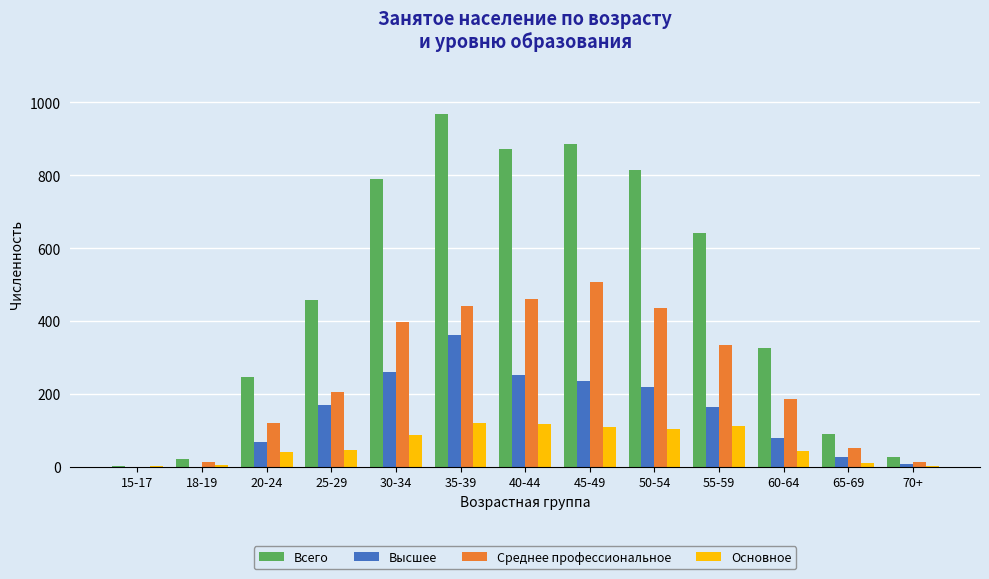

Between 35-39 and 60-64, which series saw the biggest shift?

Всего